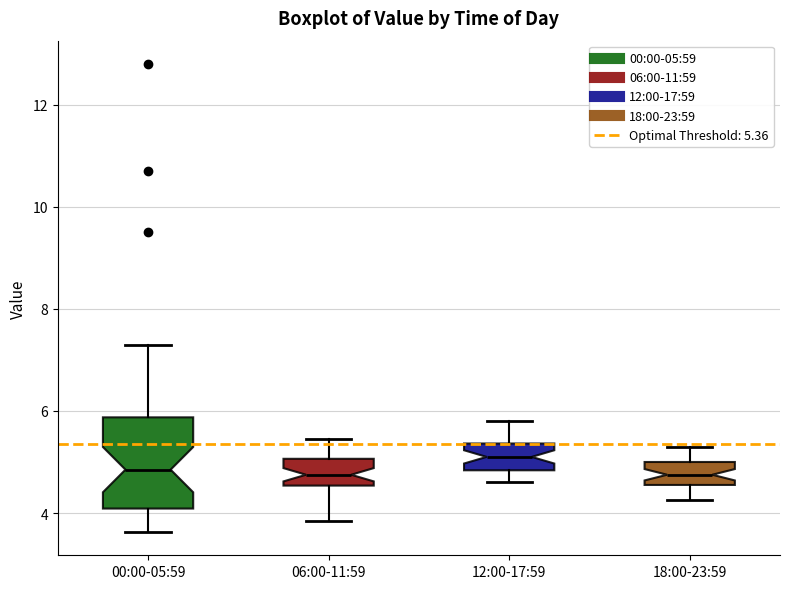

Where does the upper whisker of the box for 06:00-11:59 end on the y-axis? The values are not printed on the chart, so give them approximately, as read against the axis.

5.4